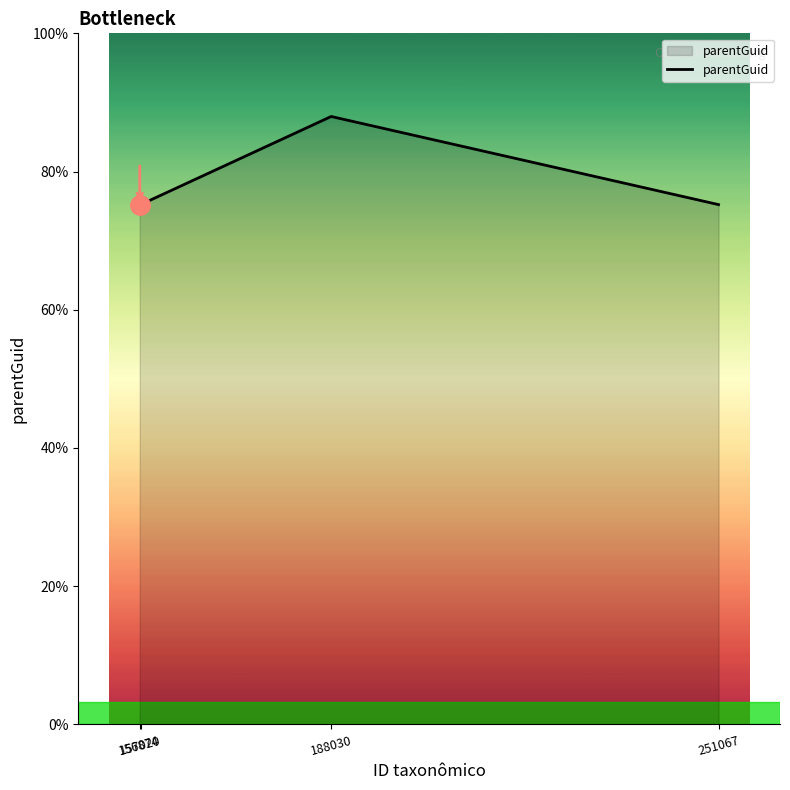

The value at 251067 is 284798. True or false?

False